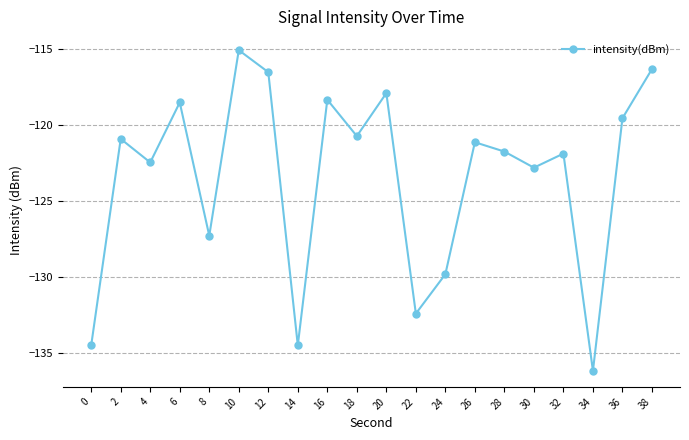

What is the maximum value shown in the chart?

-115.1